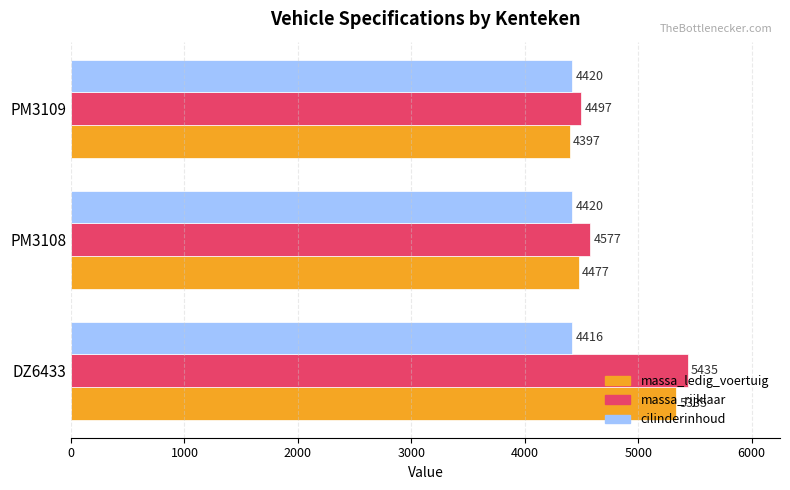

How many values in the massa_rijklaar series are below 4577?

1